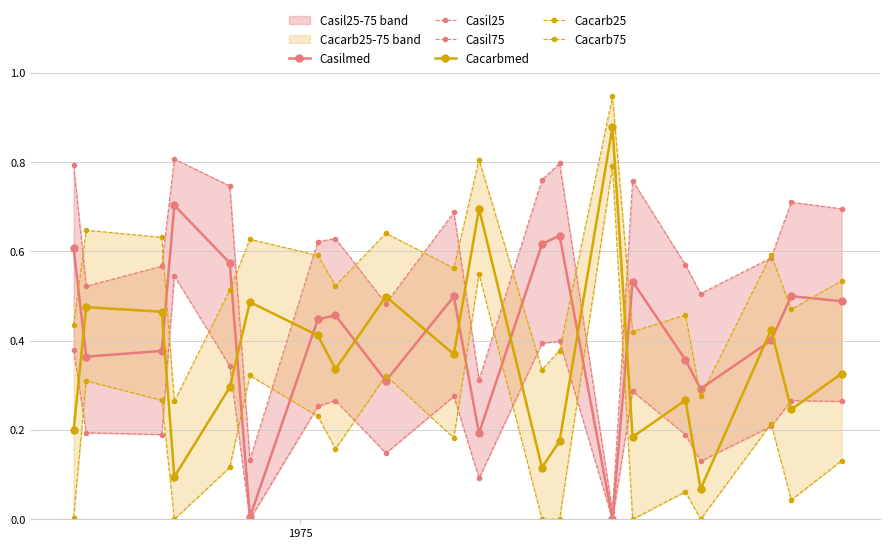

In Cacarbmed, how many points are higher than both neighbors (excluding endpoints)?

7